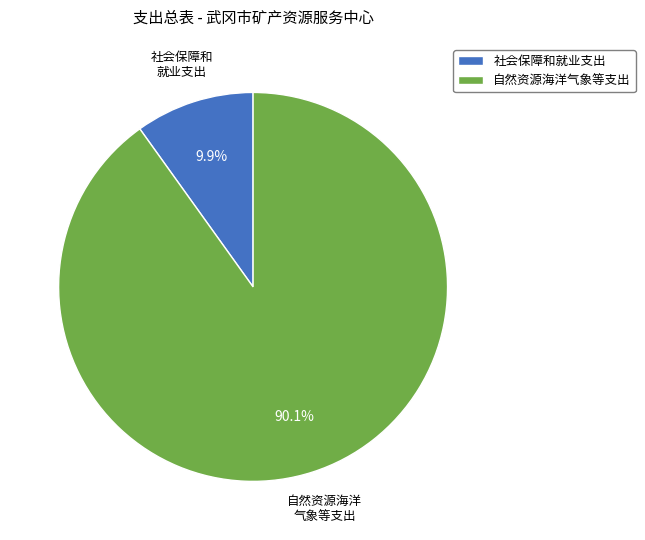

Count the number of slices in the pie.

2